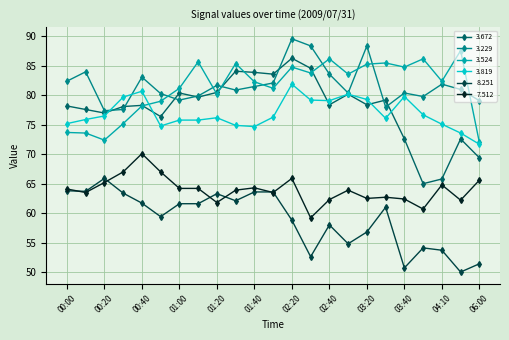

How many distinct data groups are displayed?

6